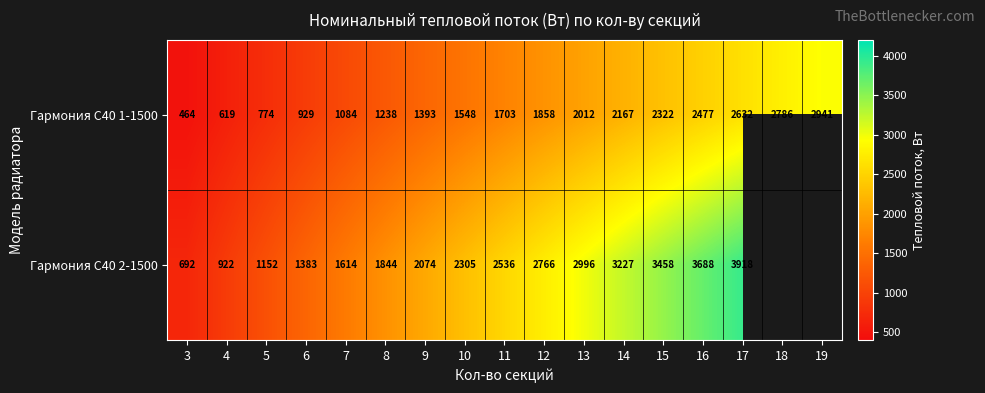

True or false: Гармония С40 1-1500 has a value of 2786.0 at 18.

True